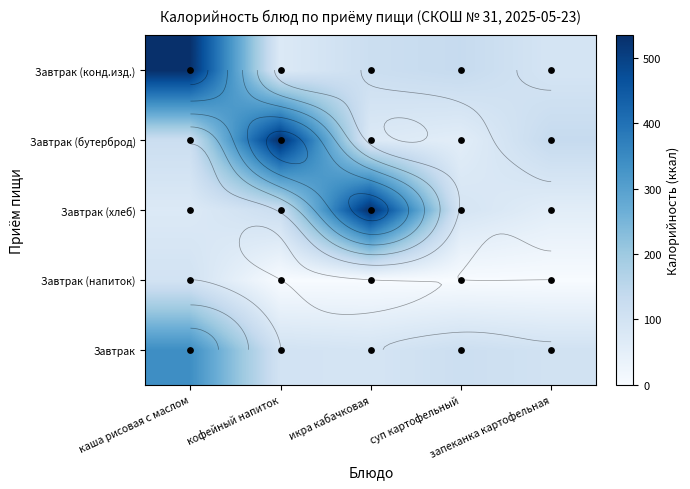

How many series are shown in this chart?

5